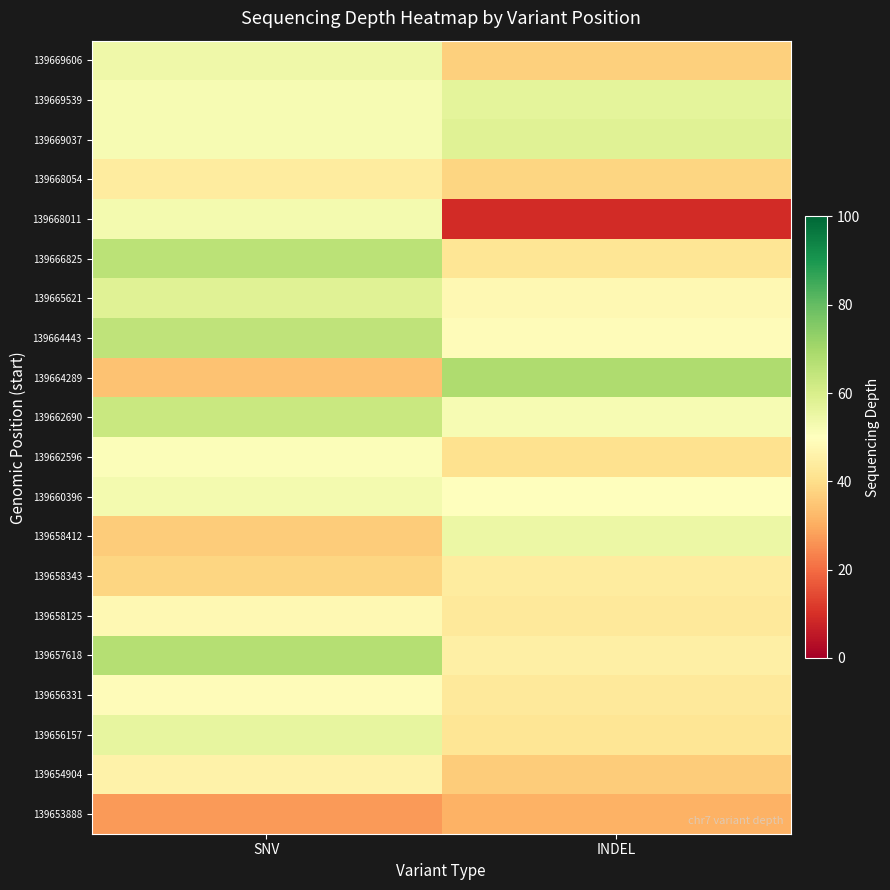

How many distinct data groups are displayed?

20